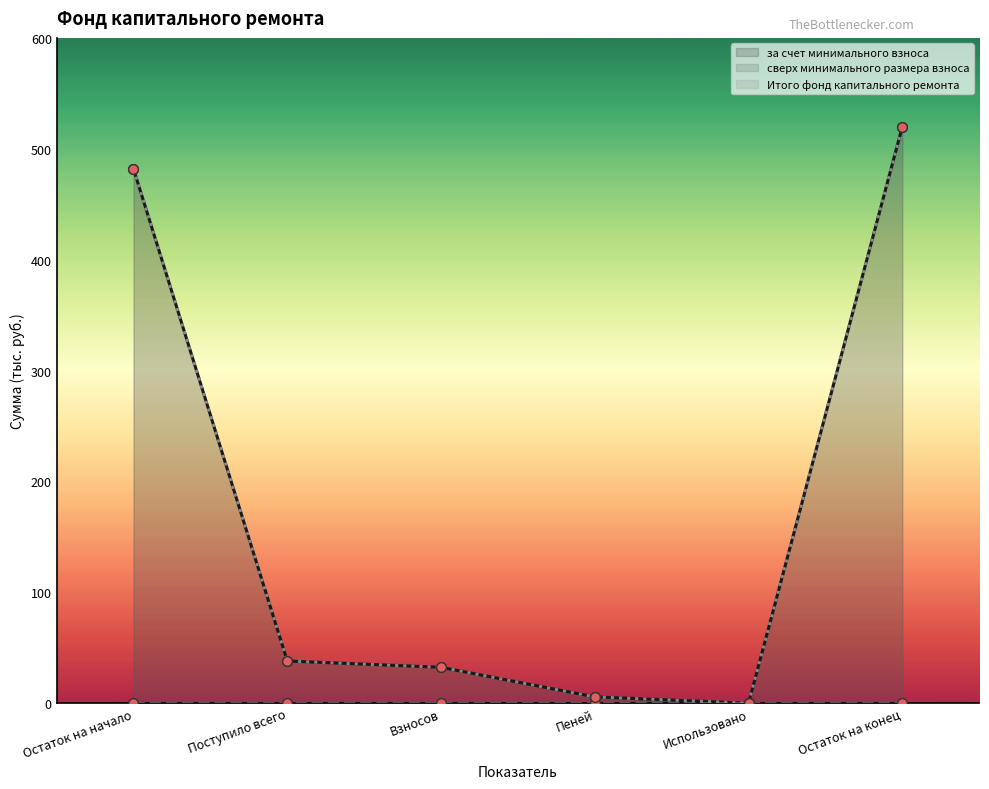

Which series has the widest spread of values?

за счет минимального взноса